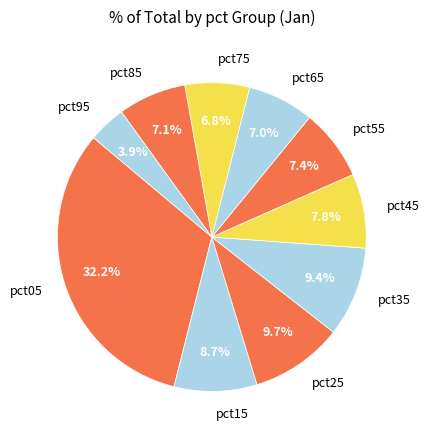

How much of the chart is everything except pct15?

91.3%